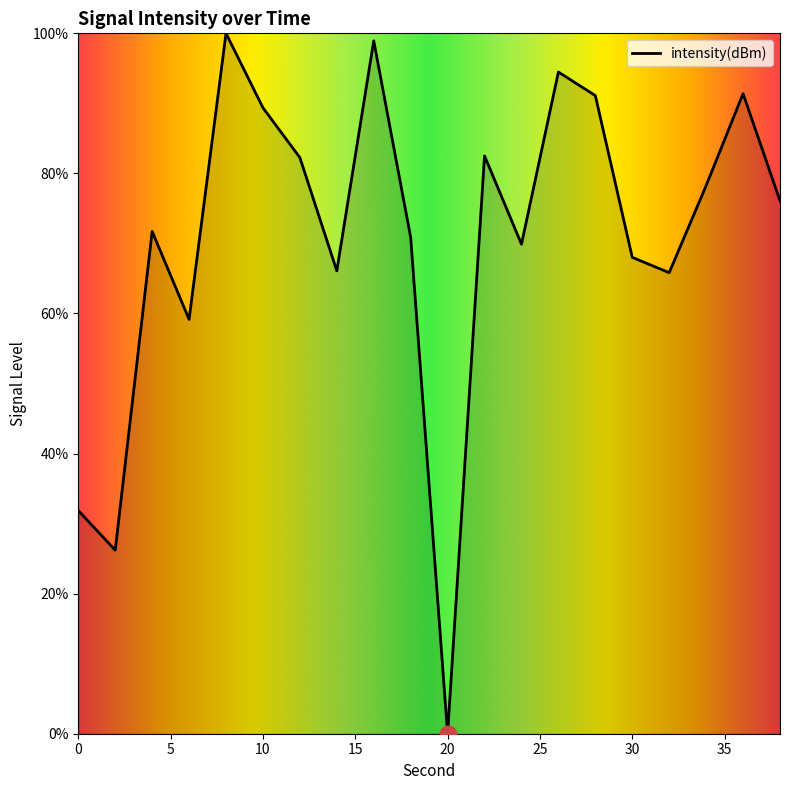

What is the greatest value displayed?

100.0